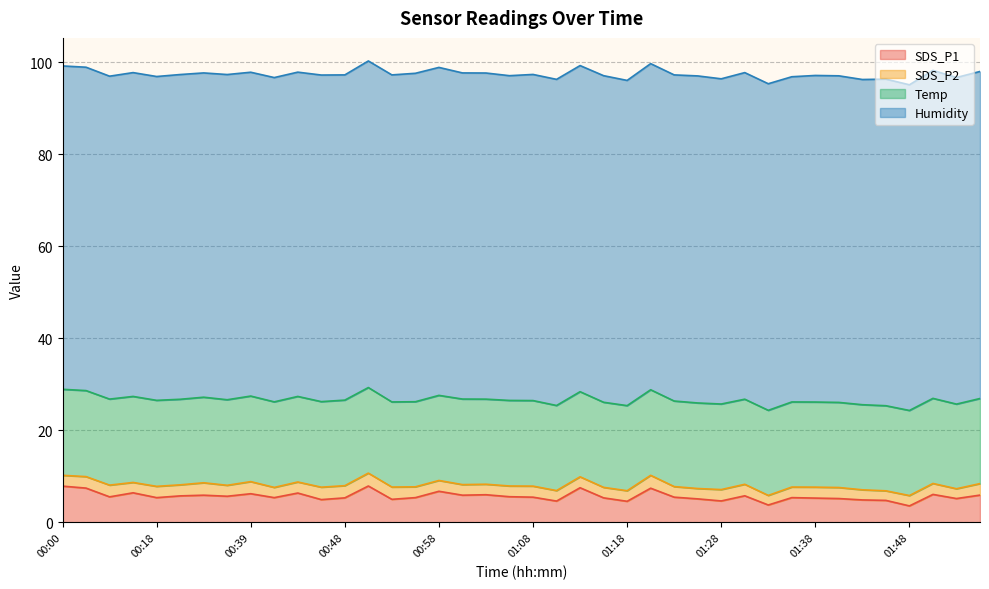

Reading left to right, transcribe all the data shown in this chart.

SDS_P1: 00:00=7.9	00:02=7.5	00:05=5.6	00:13=6.5	00:18=5.4	00:28=5.8	00:34=5.9	00:36=5.7	00:39=6.2	00:41=5.4	00:44=6.4	00:46=5.0	00:48=5.3	00:51=7.9	00:53=5.0	00:56=5.4	00:58=6.8	01:01=5.9	01:03=6.0	01:06=5.6	01:08=5.5	01:11=4.7	01:13=7.5	01:16=5.3	01:18=4.6	01:21=7.5	01:23=5.5	01:26=5.1	01:28=4.7	01:30=5.8	01:33=3.8	01:35=5.4	01:38=5.3	01:40=5.2	01:43=4.9	01:45=4.8	01:48=3.6	01:50=6.1	01:53=5.2	01:55=6.0
SDS_P2: 00:00=2.4	00:02=2.5	00:05=2.5	00:13=2.2	00:18=2.5	00:28=2.4	00:34=2.7	00:36=2.4	00:39=2.6	00:41=2.2	00:44=2.4	00:46=2.7	00:48=2.6	00:51=2.8	00:53=2.7	00:56=2.4	00:58=2.4	01:01=2.3	01:03=2.3	01:06=2.3	01:08=2.4	01:11=2.3	01:13=2.4	01:16=2.3	01:18=2.3	01:21=2.8	01:23=2.3	01:26=2.2	01:28=2.5	01:30=2.5	01:33=2.1	01:35=2.3	01:38=2.4	01:40=2.4	01:43=2.2	01:45=2.1	01:48=2.2	01:50=2.4	01:53=2.1	01:55=2.5
Temp: 00:00=18.7	00:02=18.7	00:05=18.7	00:13=18.7	00:18=18.7	00:28=18.6	00:34=18.6	00:36=18.6	00:39=18.6	00:41=18.6	00:44=18.6	00:46=18.6	00:48=18.6	00:51=18.6	00:53=18.5	00:56=18.5	00:58=18.5	01:01=18.6	01:03=18.5	01:06=18.6	01:08=18.6	01:11=18.5	01:13=18.5	01:16=18.5	01:18=18.5	01:21=18.6	01:23=18.6	01:26=18.6	01:28=18.6	01:30=18.5	01:33=18.5	01:35=18.5	01:38=18.5	01:40=18.5	01:43=18.5	01:45=18.5	01:48=18.5	01:50=18.5	01:53=18.4	01:55=18.5
Humidity: 00:00=70.3	00:02=70.3	00:05=70.2	00:13=70.4	00:18=70.4	00:28=70.6	00:34=70.5	00:36=70.7	00:39=70.4	00:41=70.5	00:44=70.5	00:46=71.0	00:48=70.7	00:51=71.0	00:53=71.1	00:56=71.4	00:58=71.3	01:01=70.9	01:03=70.9	01:06=70.6	01:08=70.9	01:11=70.9	01:13=70.9	01:16=71.0	01:18=70.7	01:21=70.9	01:23=70.9	01:26=71.1	01:28=70.7	01:30=71.0	01:33=71.0	01:35=70.7	01:38=71.0	01:40=71.0	01:43=70.7	01:45=71.0	01:48=70.8	01:50=71.3	01:53=71.0	01:55=71.1